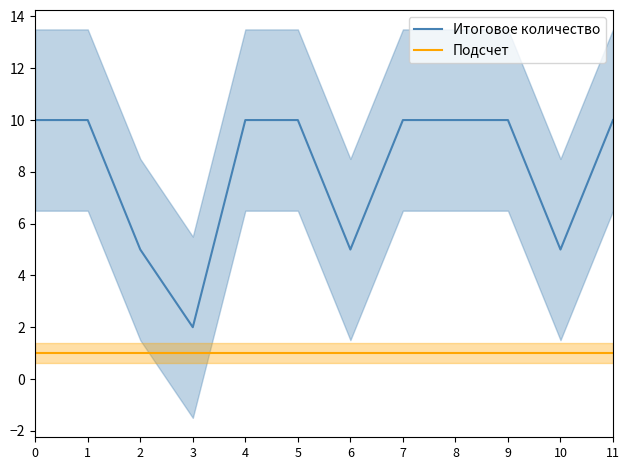

The value of Подсчет at 10 is 2. True or false?

False